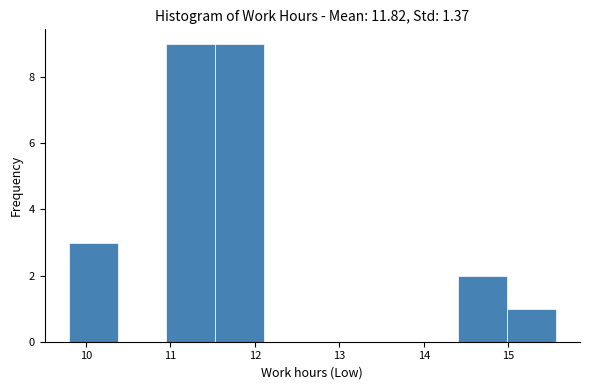

Reading left to right, transcribe this chart: for each bar, give the range it covers on the x-axis and its height. Neither the bar edges nor the heights are printed on the chart, so give them approximately, as read against the axes.

9.8 to 10.4: 3
10.4 to 11.0: 0
11.0 to 11.5: 9
11.5 to 12.1: 9
12.1 to 12.7: 0
12.7 to 13.3: 0
13.3 to 13.8: 0
13.8 to 14.4: 0
14.4 to 15.0: 2
15.0 to 15.6: 1